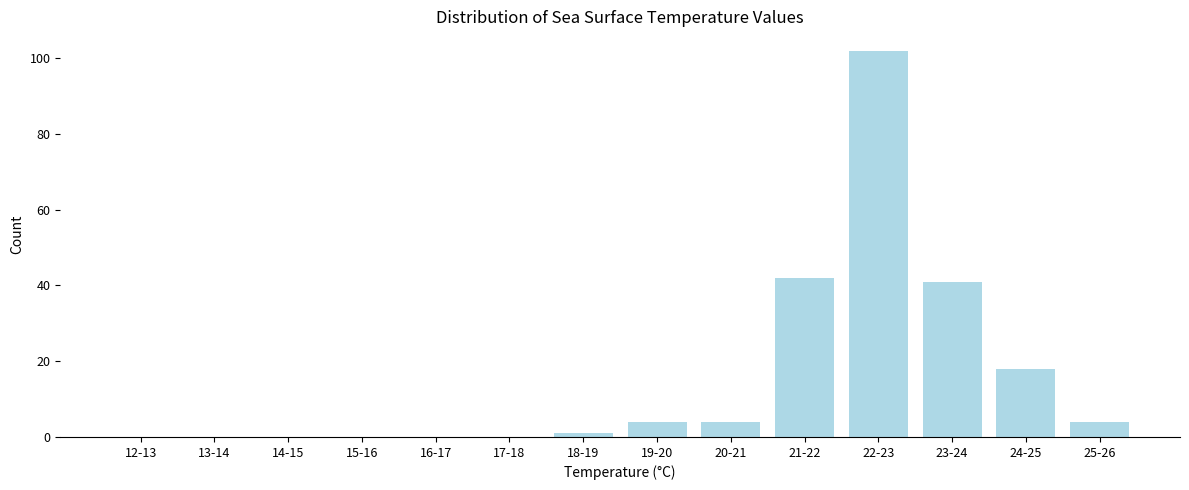

Reading left to right, extract all data points from this chart.

12-13=0	13-14=0	14-15=0	15-16=0	16-17=0	17-18=0	18-19=1	19-20=4	20-21=4	21-22=42	22-23=102	23-24=41	24-25=18	25-26=4